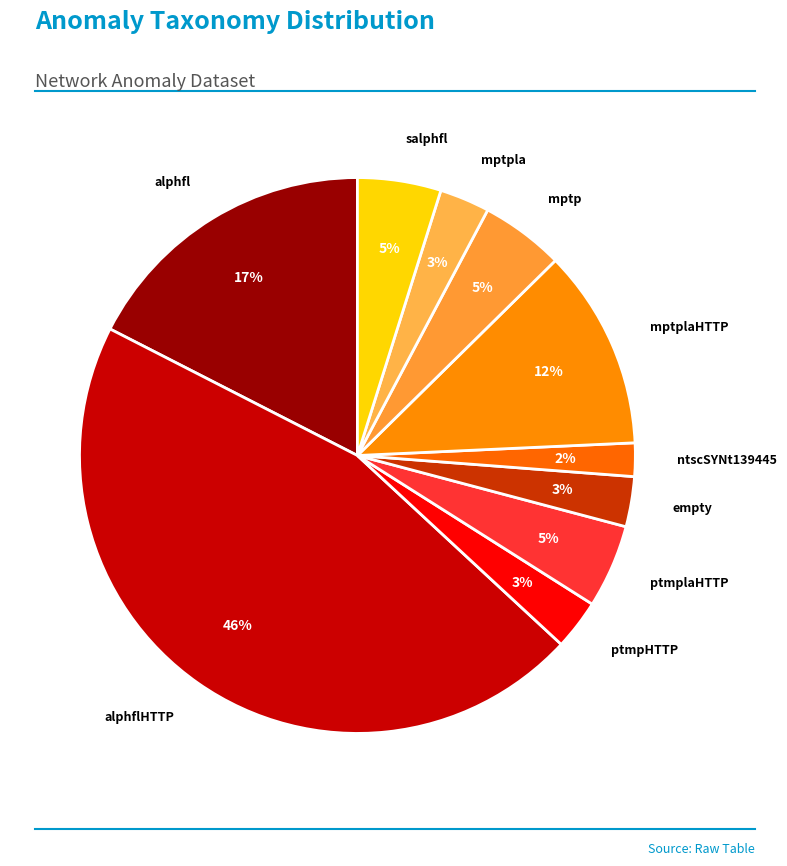

How many segments does this pie chart have?

10